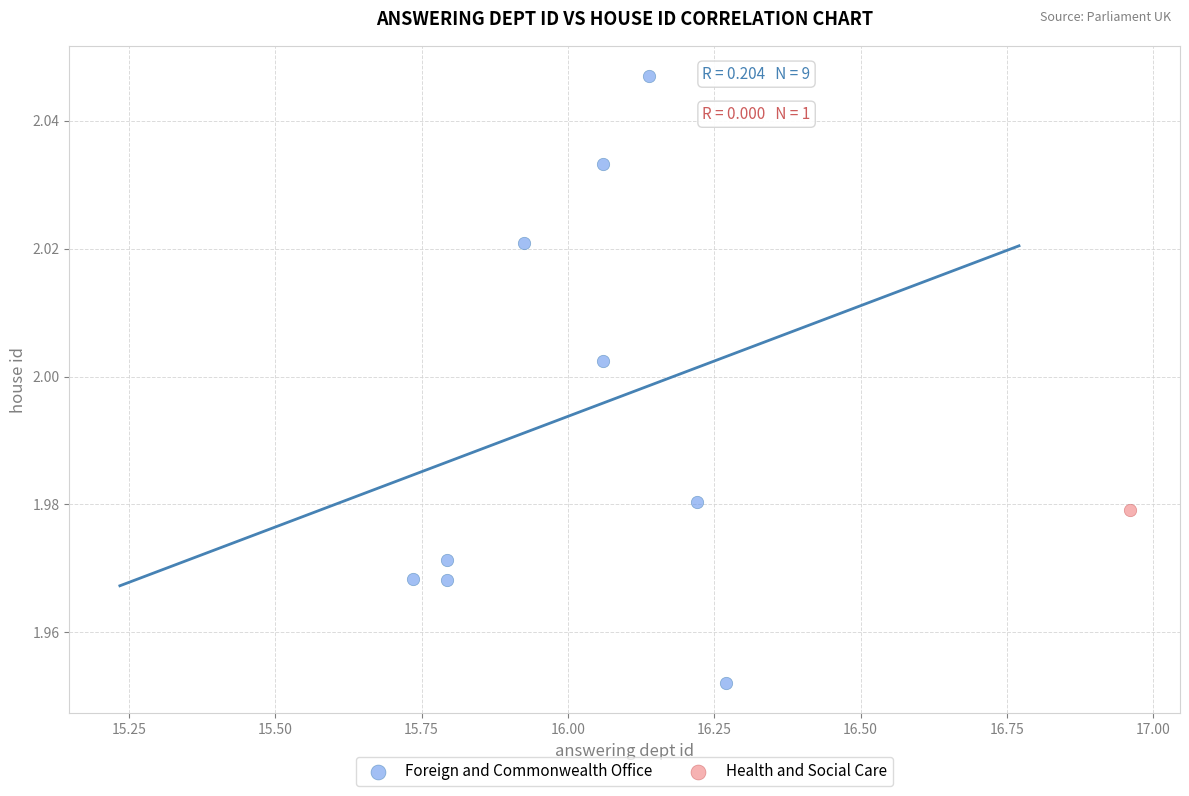

What are all the series names shown in the legend?

Foreign and Commonwealth Office, Health and Social Care